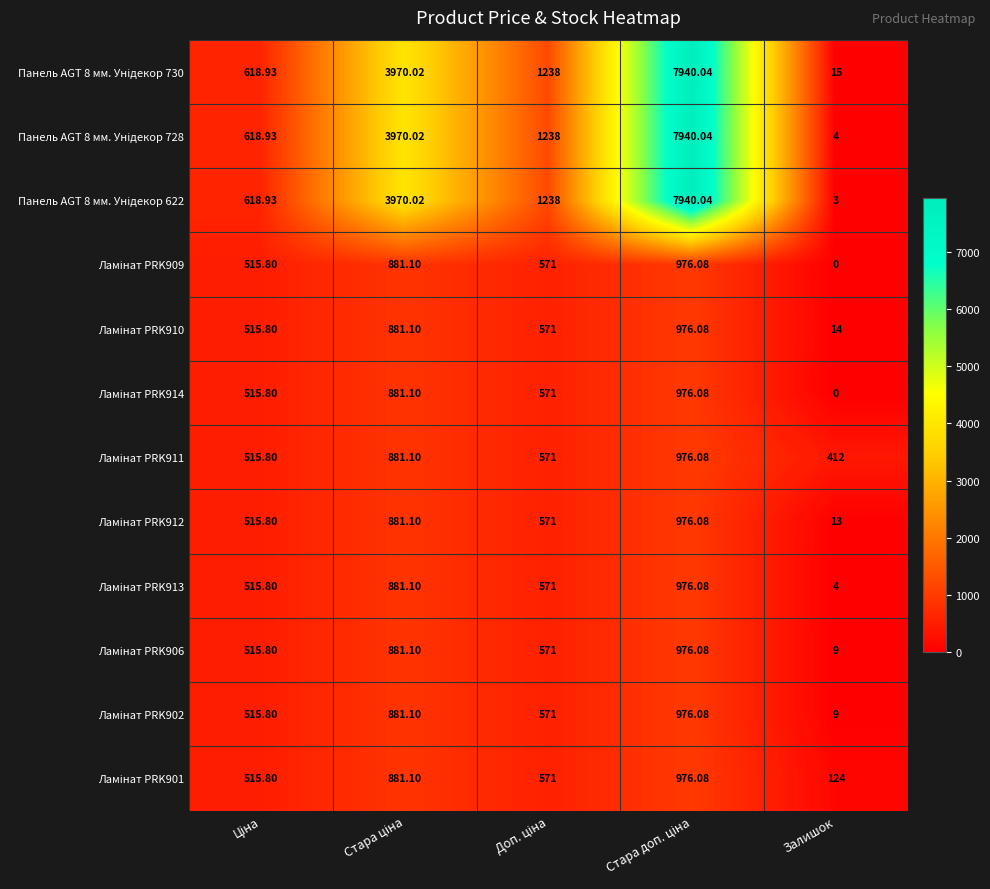

Which label corresponds to the smallest value in the chart?

Залишок